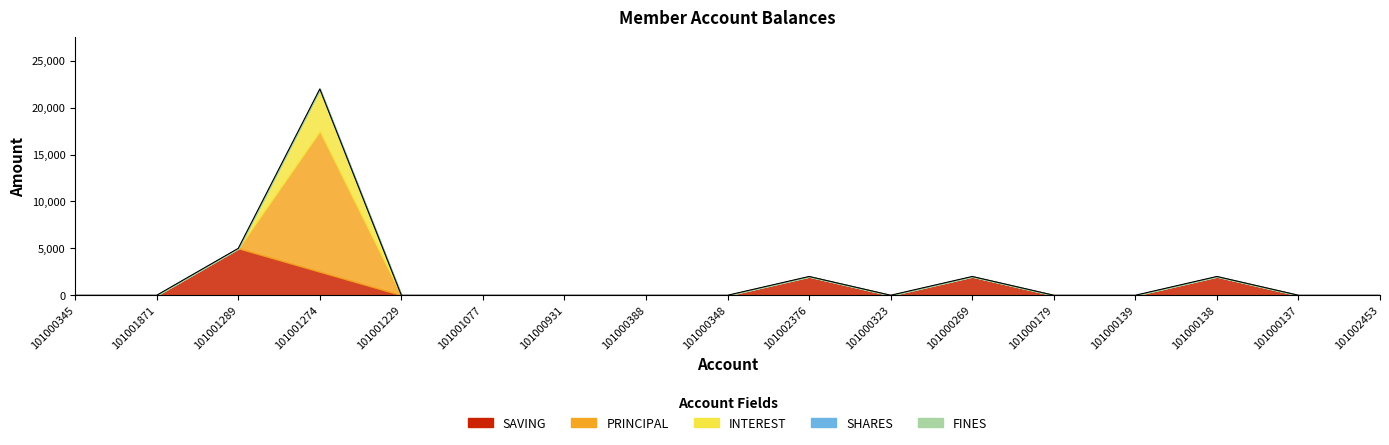

Does the chart display data point markers on the line(s)?

No